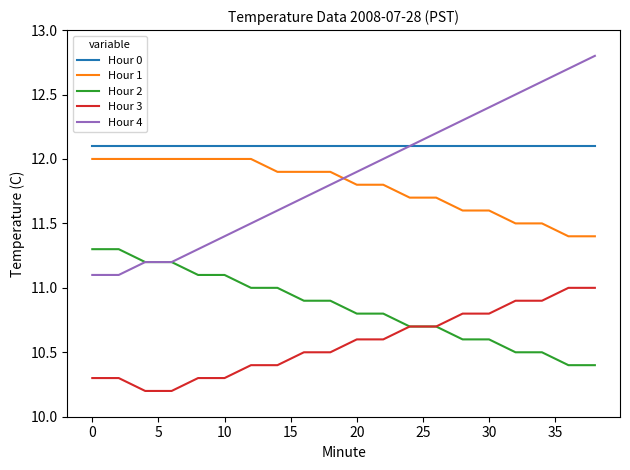

What is the maximum value for Hour 0?

12.1